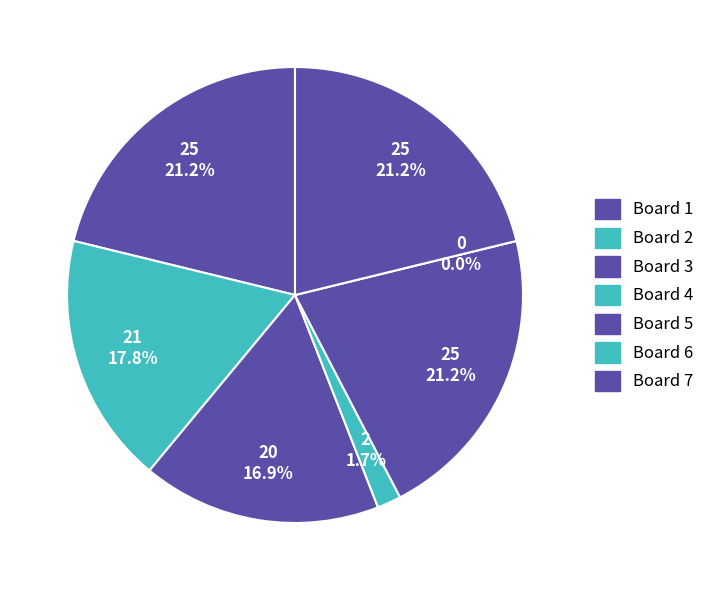

To the nearest percent, what percentage of the pie is 5?

21%